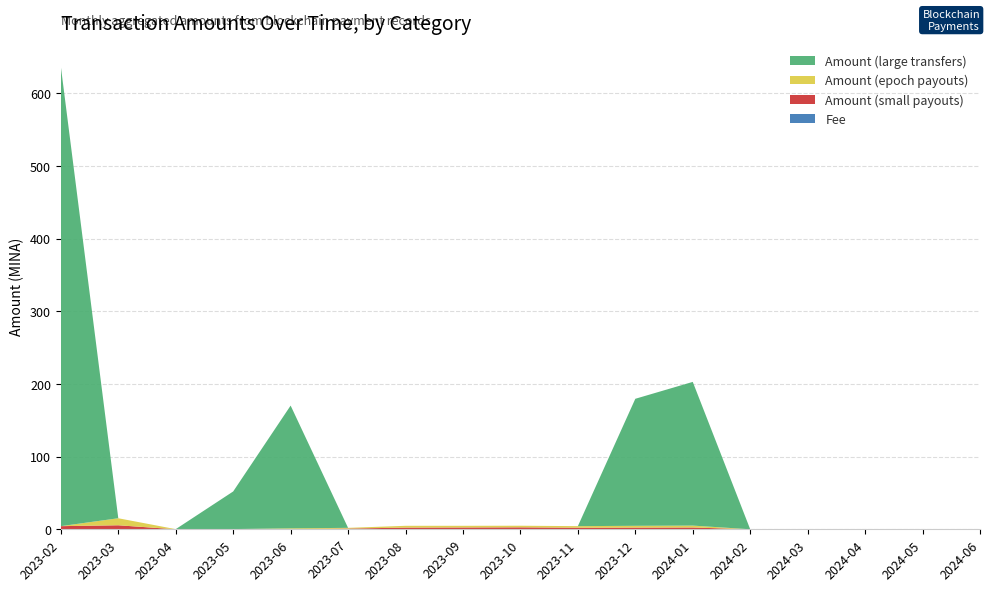

Reading left to right, transcribe all the data shown in this chart.

Fee: 0.0	0.2	0.0	0.0	0.0	0.0	0.0	0.0	0.0	0.0	0.0	0.0	0.0	0.0	0.0	0.0	0.0
Amount (small payouts): 4.3	5.3	0.0	0.1	0.2	1.0	2.3	2.5	2.7	2.1	2.3	2.5	0.0	0.0	0.0	0.0	0.0
Amount (epoch payouts): 0.0	9.7	0.2	0.2	1.2	1.0	2.5	2.3	2.2	2.2	2.5	2.6	0.0	0.0	0.0	0.0	0.0
Amount (large transfers): 632.4	0.0	0.0	51.7	168.9	0.0	0.0	0.0	0.0	0.0	174.8	197.7	0.0	0.0	0.0	0.0	0.0